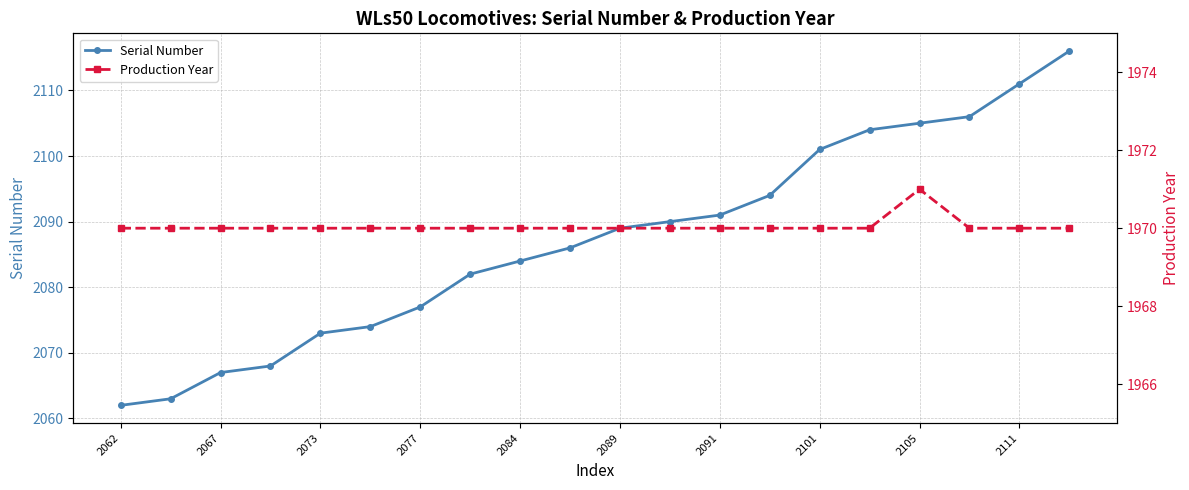

Where is Serial Number nearest to the value 2089?

2089